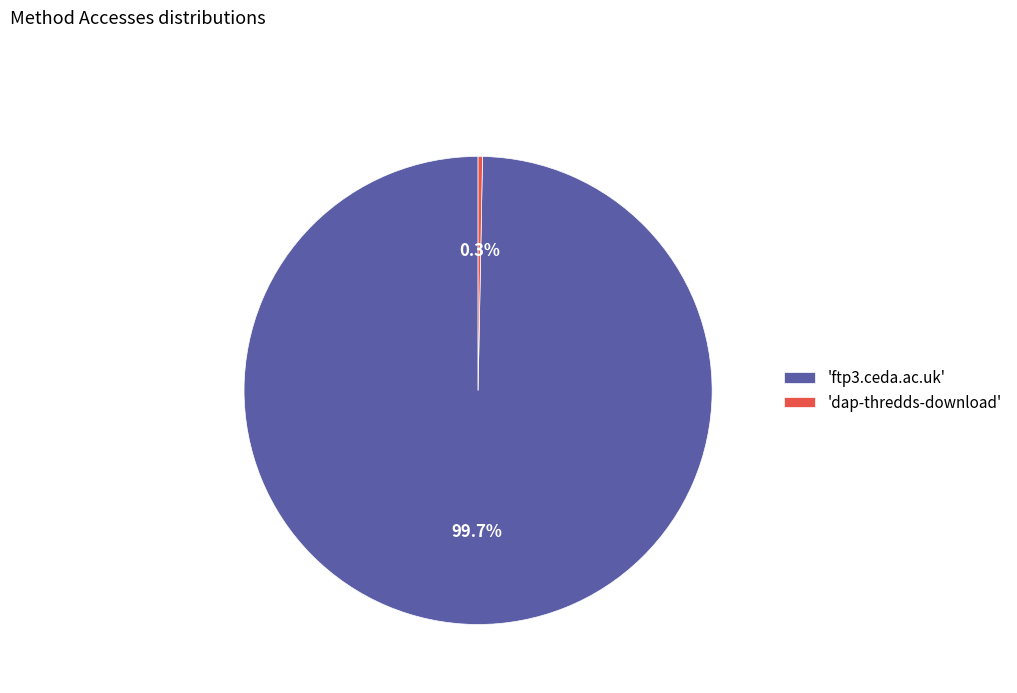

Which has a higher value, 'ftp3.ceda.ac.uk' or 'dap-thredds-download'?

'ftp3.ceda.ac.uk'